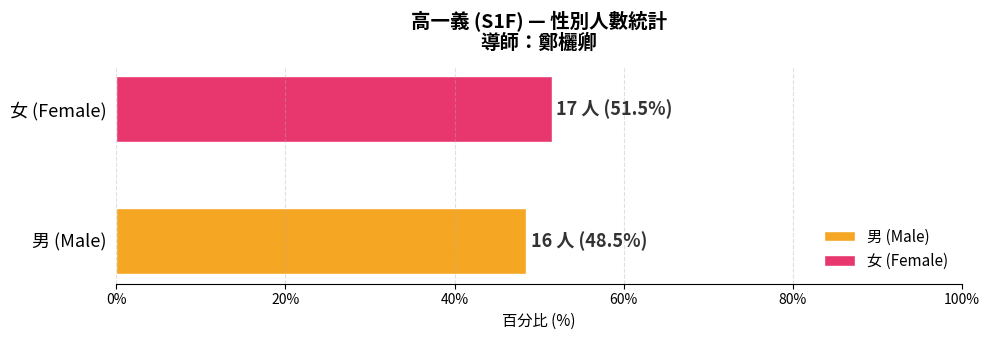

Rank the series by their maximum value, from lowest to highest.

男 (Male), 女 (Female)